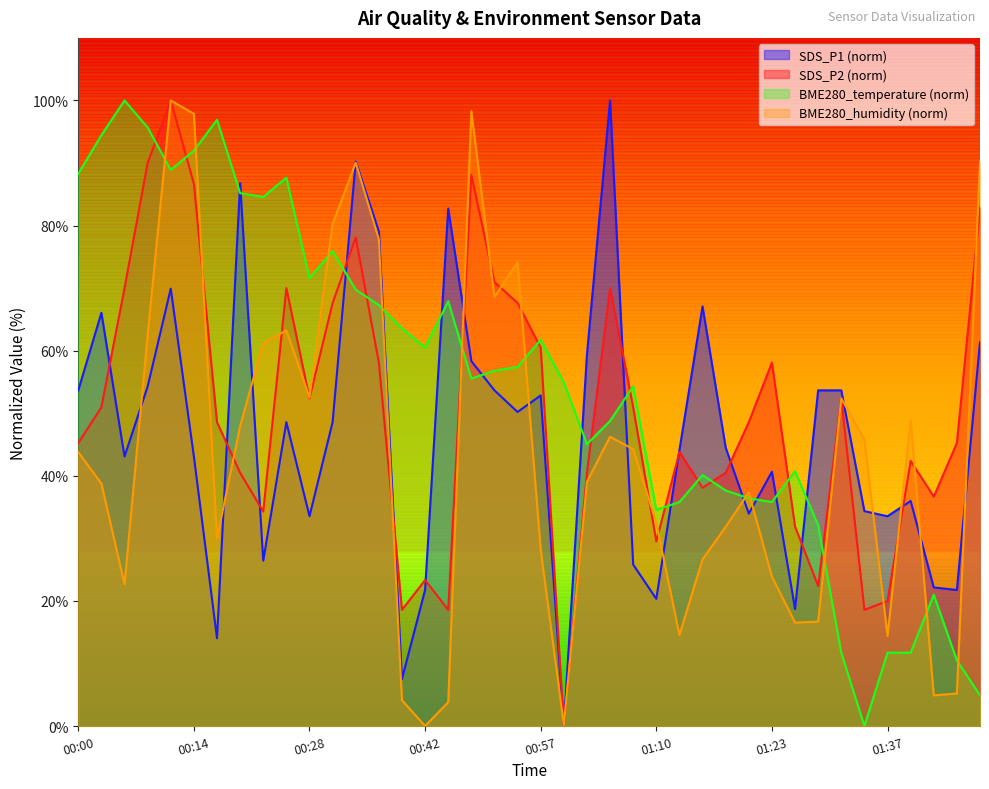

Does the chart display data point markers on the line(s)?

No